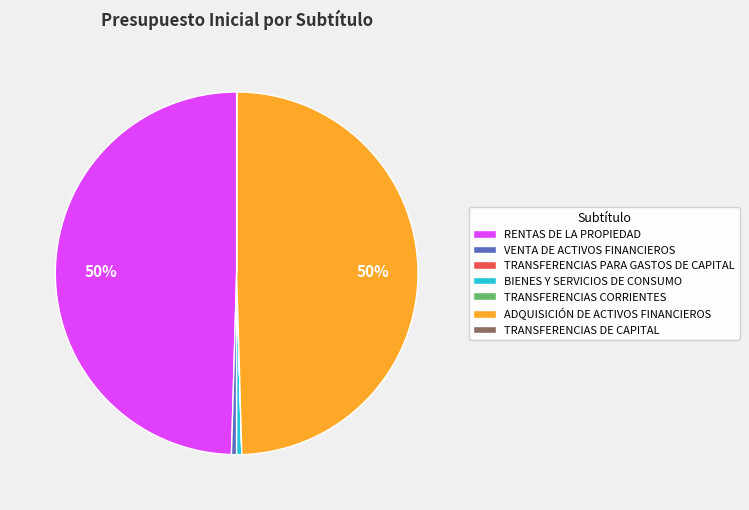

Which has a higher value, BIENES Y SERVICIOS DE CONSUMO or ADQUISICIÓN DE ACTIVOS FINANCIEROS?

ADQUISICIÓN DE ACTIVOS FINANCIEROS